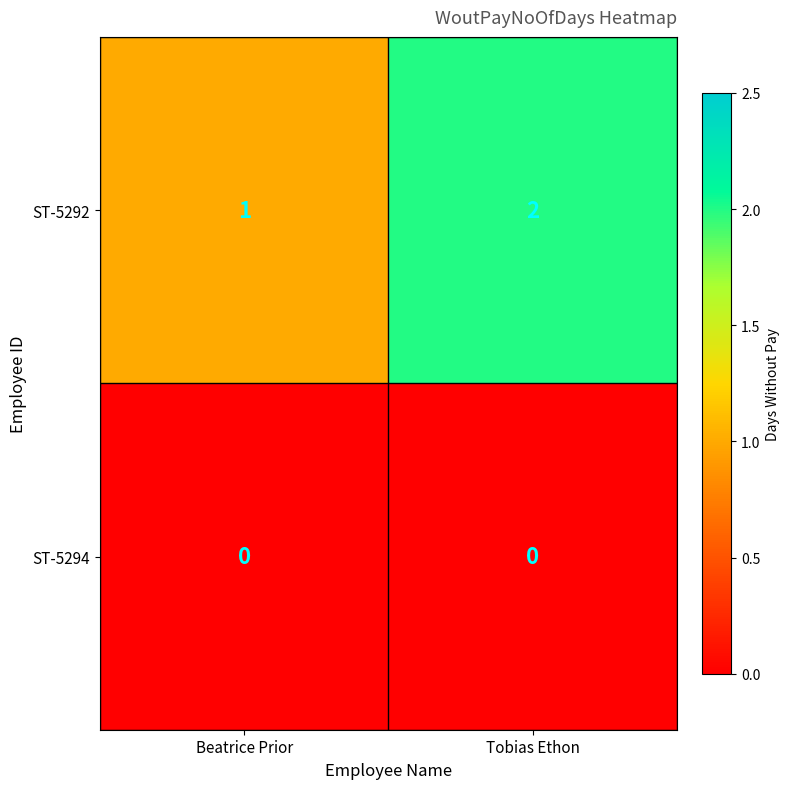

The ST-5292 series shows 2 at Tobias Ethon. True or false?

True